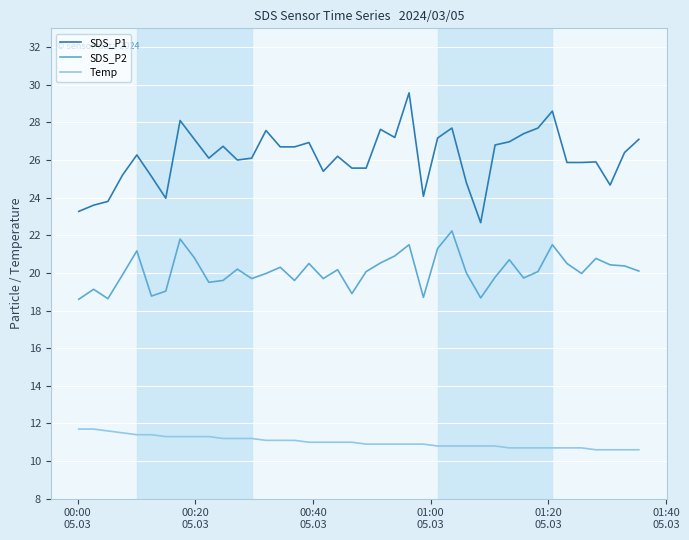

True or false: SDS_P1 and SDS_P2 intersect in this chart.

False